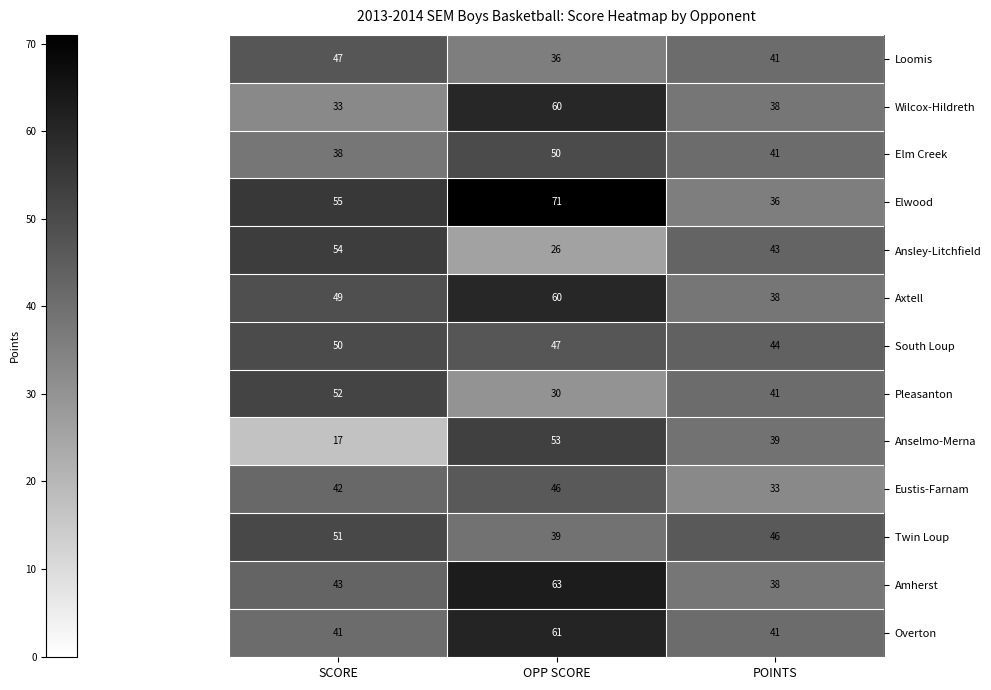

What is the difference between the Loomis values at POINTS and SCORE?

6